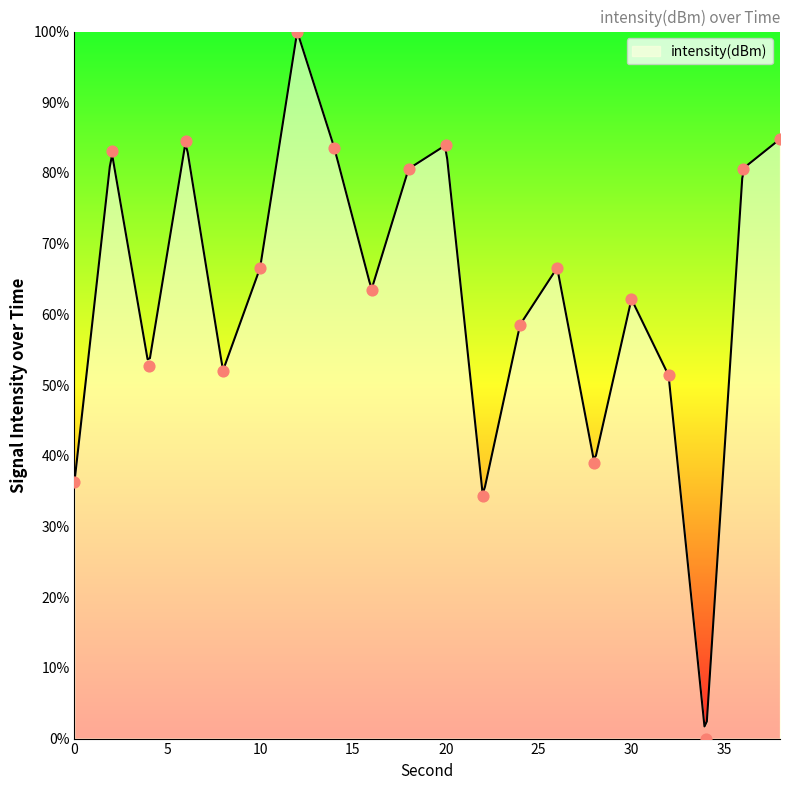

What is the change in value from 4 to 12?

+47.3